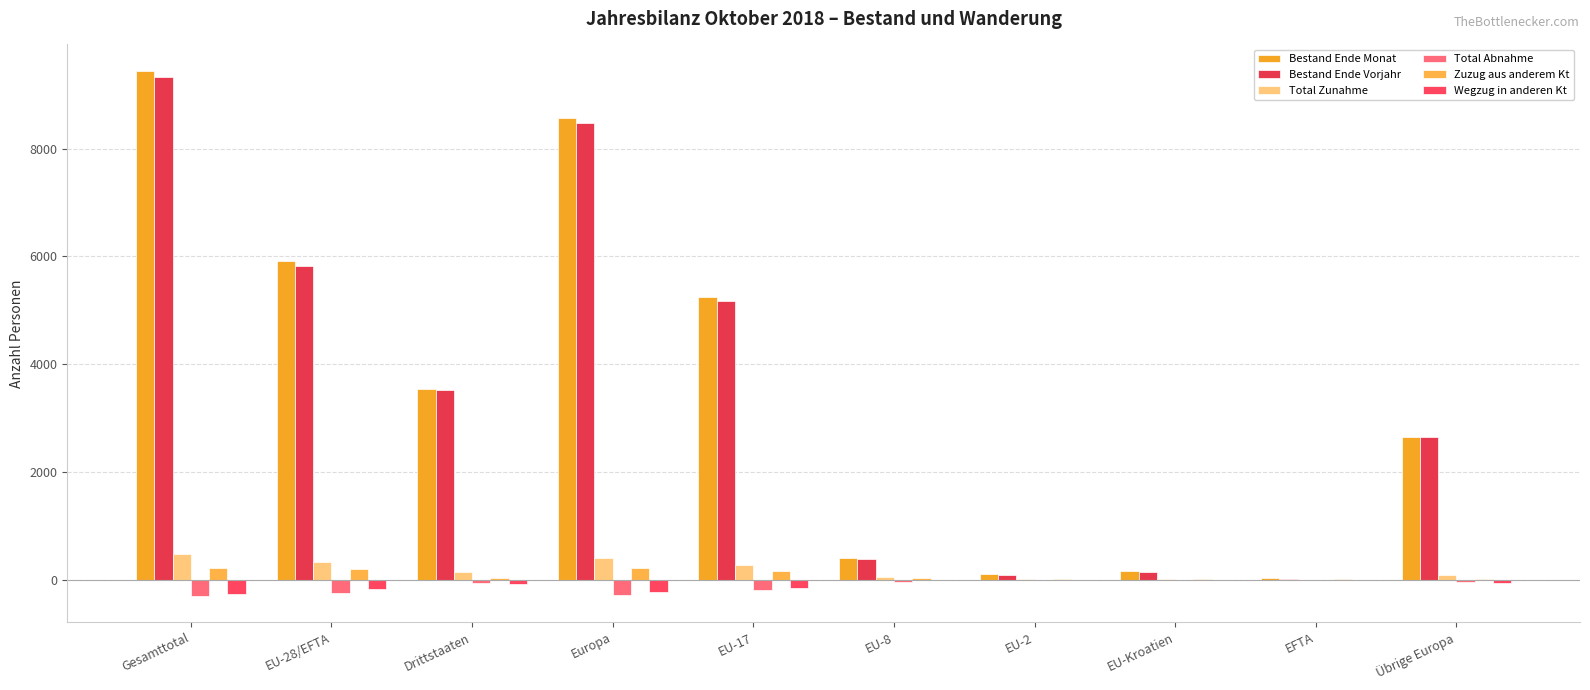

Which label corresponds to the smallest value in the chart?

Gesamttotal